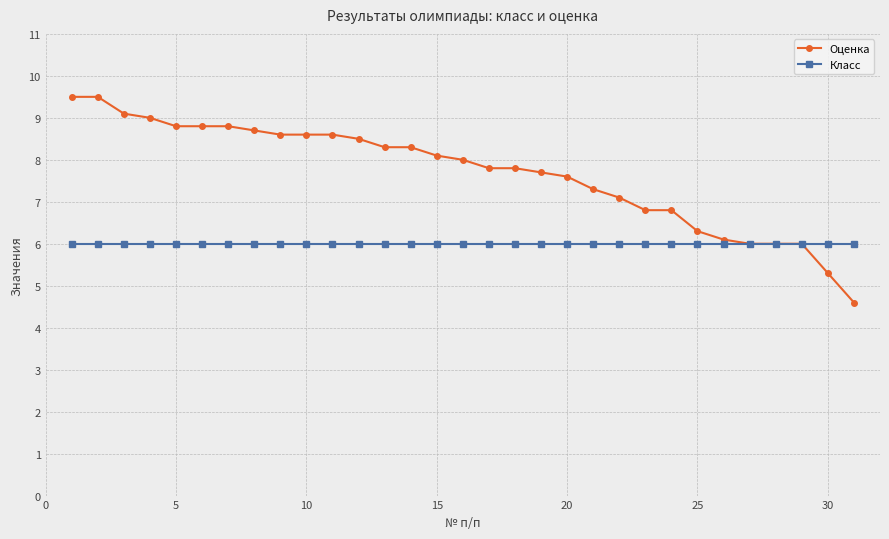

Which series has the largest range (max minus min)?

Оценка